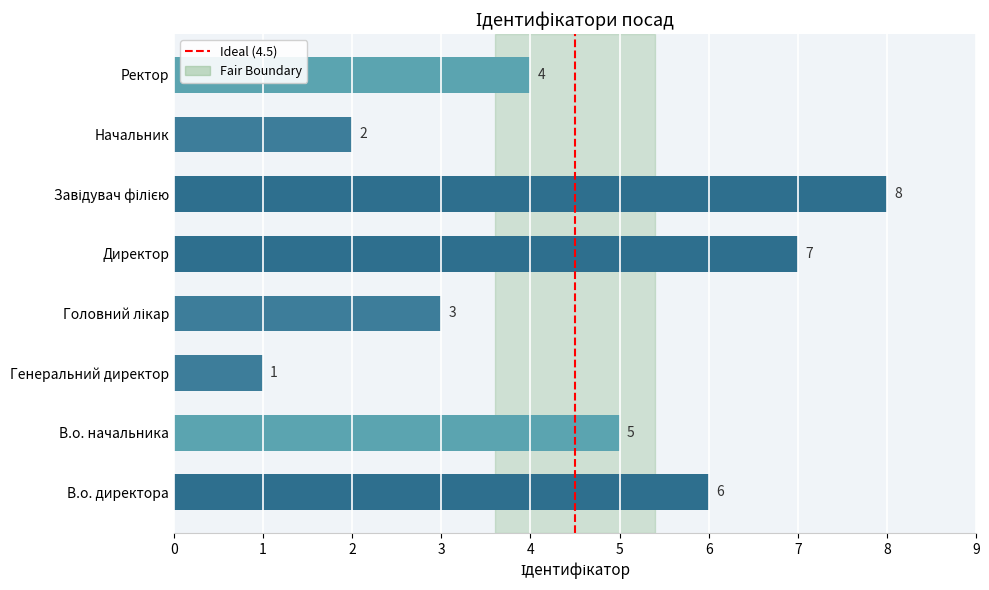

What is the sum of all values?

36